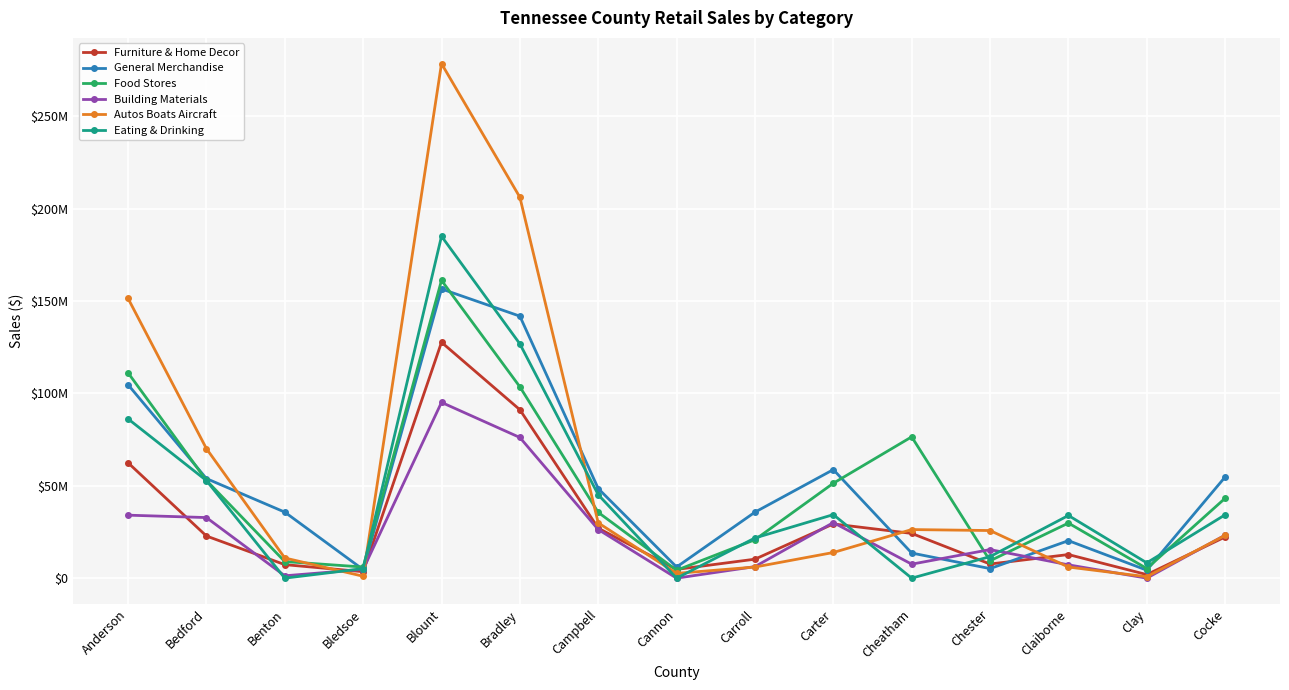

Between which two adjacent categories do Food Stores and Eating & Drinking first intersect?

Bledsoe and Blount